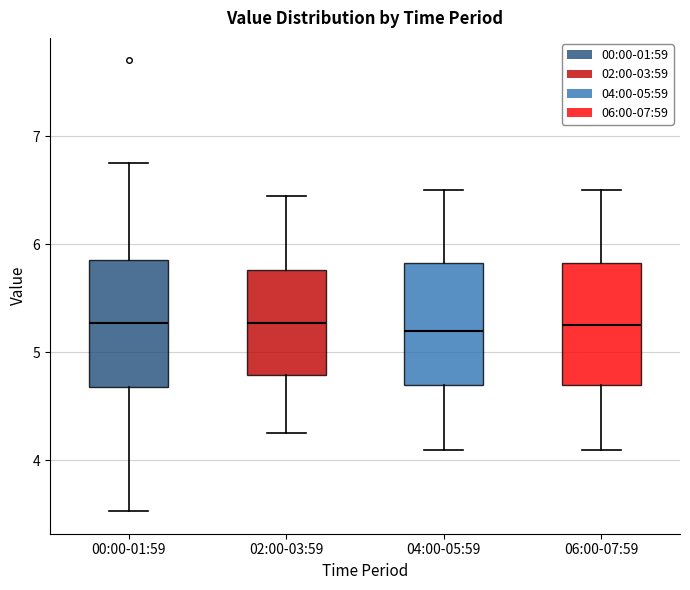

Reading left to right, transcribe this box plot: for each box, give where its median line is, the range the box spans, and where its two whiskers end, as read against the y-axis. The values are not printed on the chart, so give them approximately, as read against the axis.

00:00-01:59: median 5.3, box 4.7 to 5.9, whiskers 3.5 to 6.8
02:00-03:59: median 5.3, box 4.8 to 5.8, whiskers 4.3 to 6.5
04:00-05:59: median 5.2, box 4.7 to 5.8, whiskers 4.1 to 6.5
06:00-07:59: median 5.3, box 4.7 to 5.8, whiskers 4.1 to 6.5